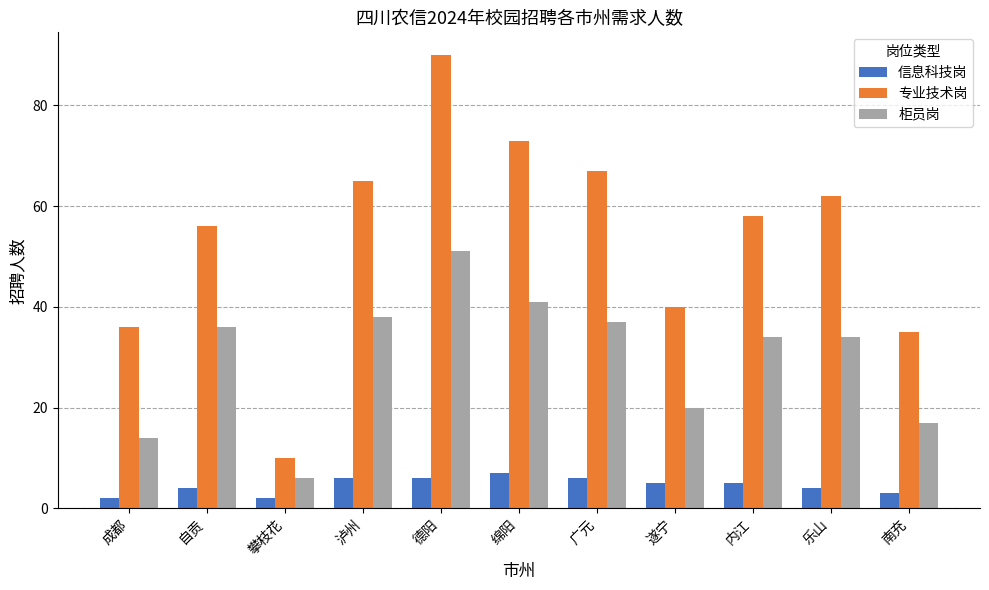

What is the sum of the 专业技术岗 values at 德阳 and 内江?

148